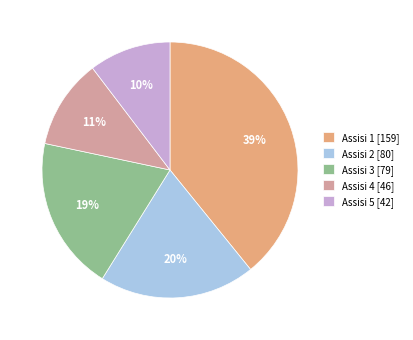

How many segments does this pie chart have?

5